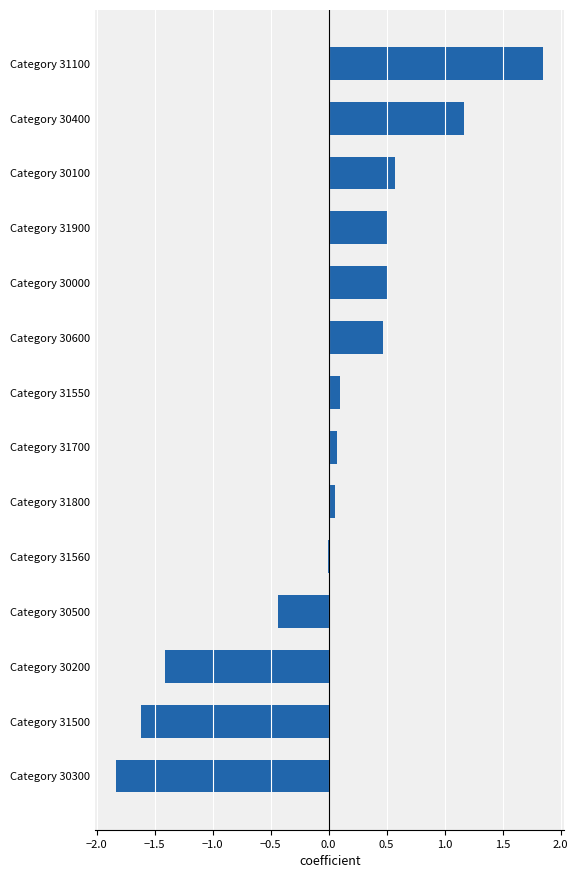

Are the bars horizontal?

Yes